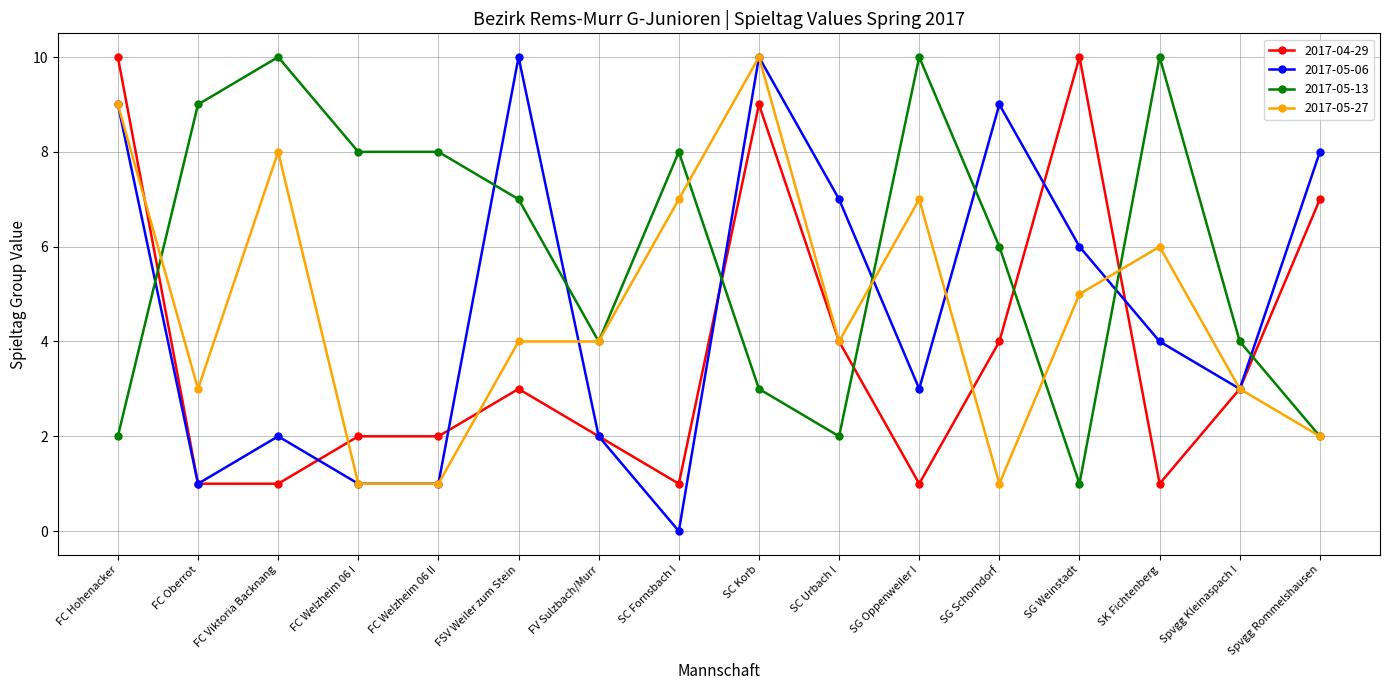

What is the label of the 14th point from the left?

SK Fichtenberg